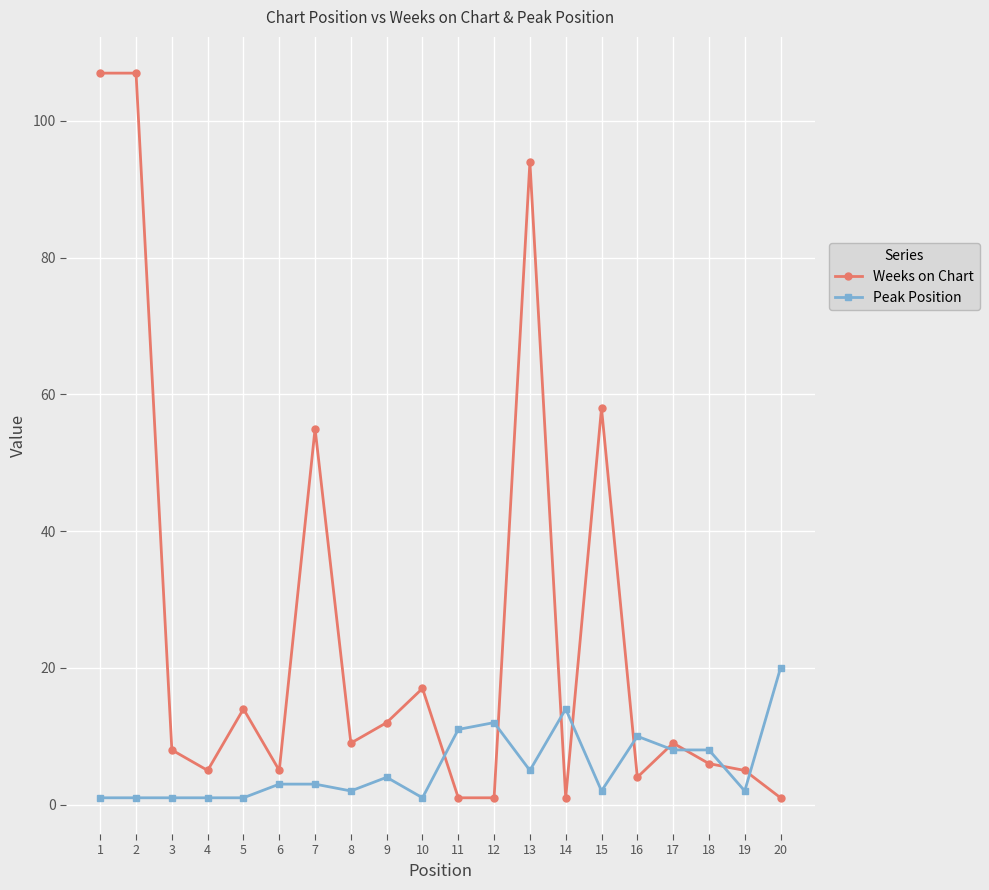

What is the difference between the second highest and minimum values in the Weeks on Chart series?

106